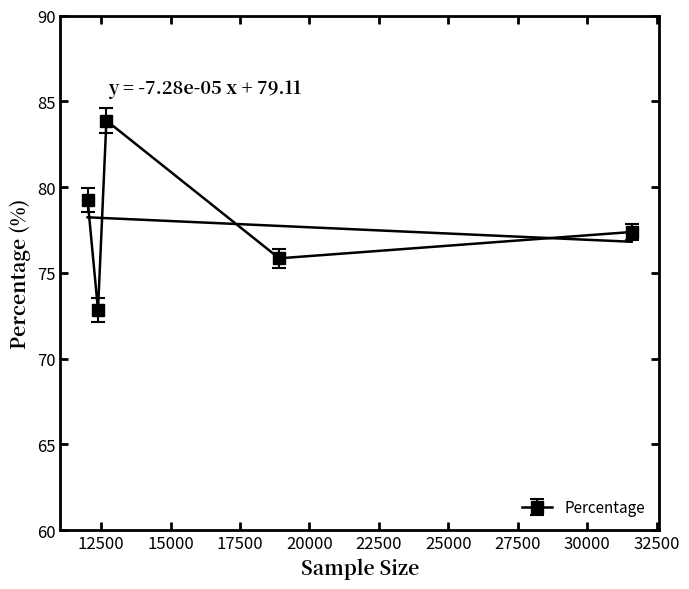

What is the value of the Percentage point at the 4th from the left?

75.8